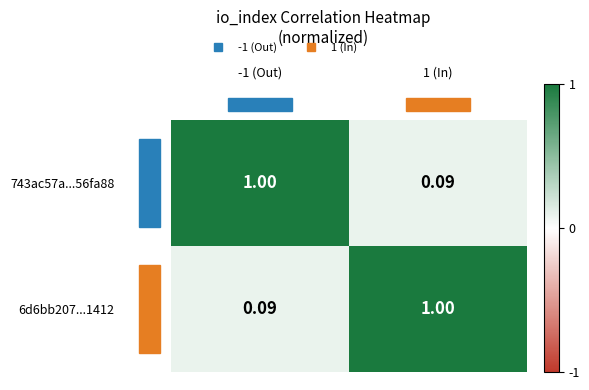

Is the value of 743ac57a...56fa88 at -1 (Out) greater than the value of 6d6bb207...1412 at -1 (Out)?

Yes